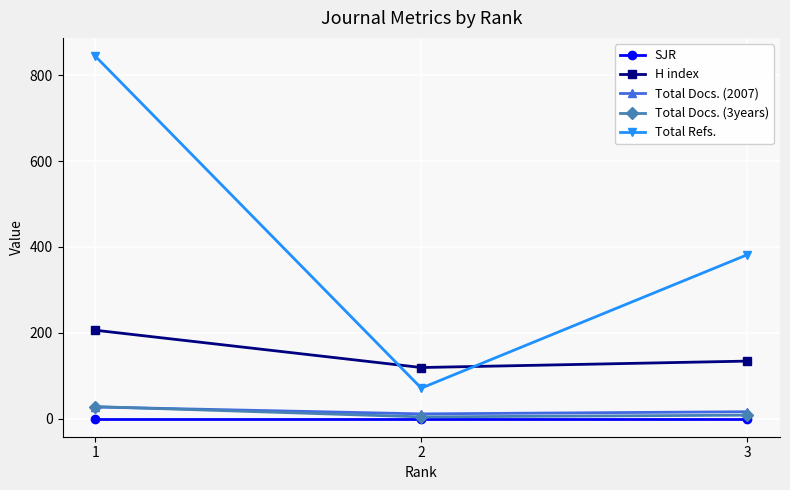

Is the value of Total Refs. at 2 greater than the value of Total Docs. (3years) at 2?

Yes